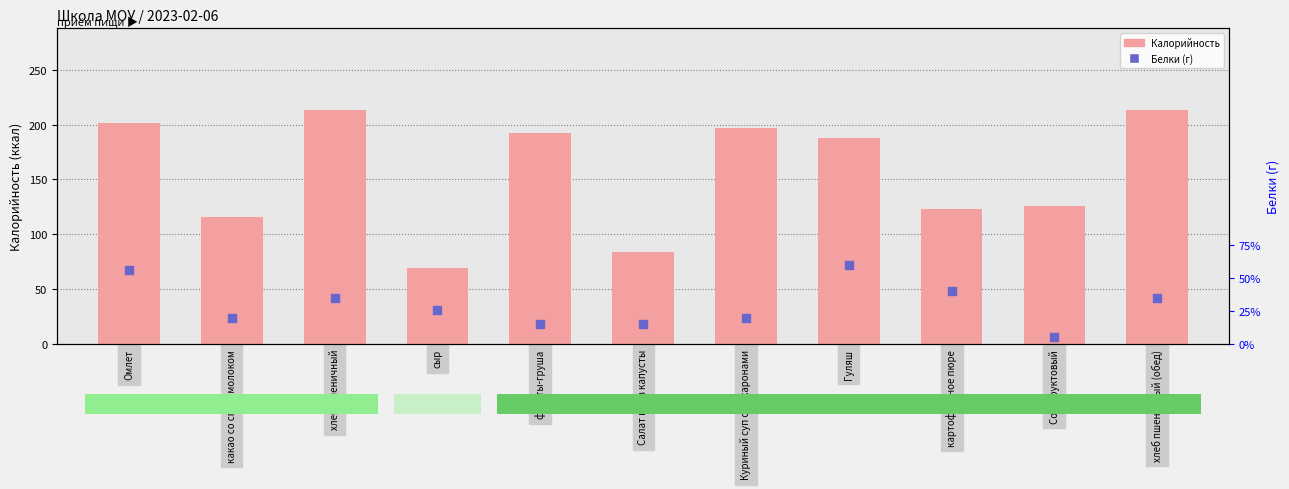

What is the total value across all series at фрукты-груша?

195.0